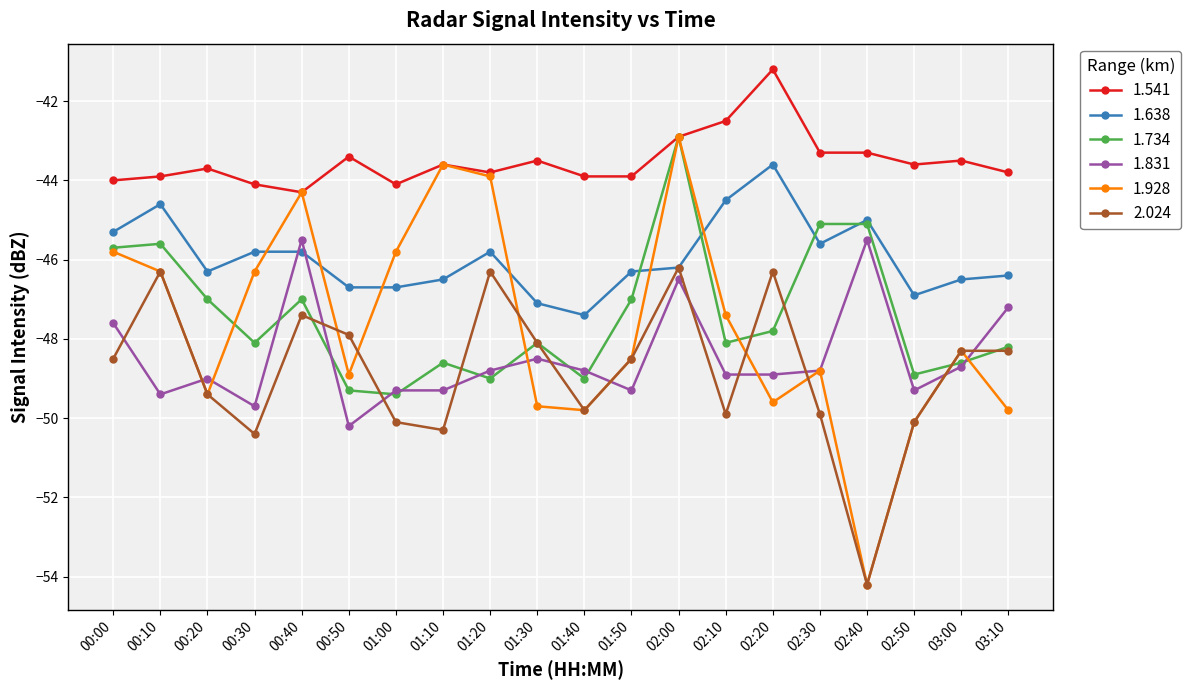

How many lines are shown in the chart?

6